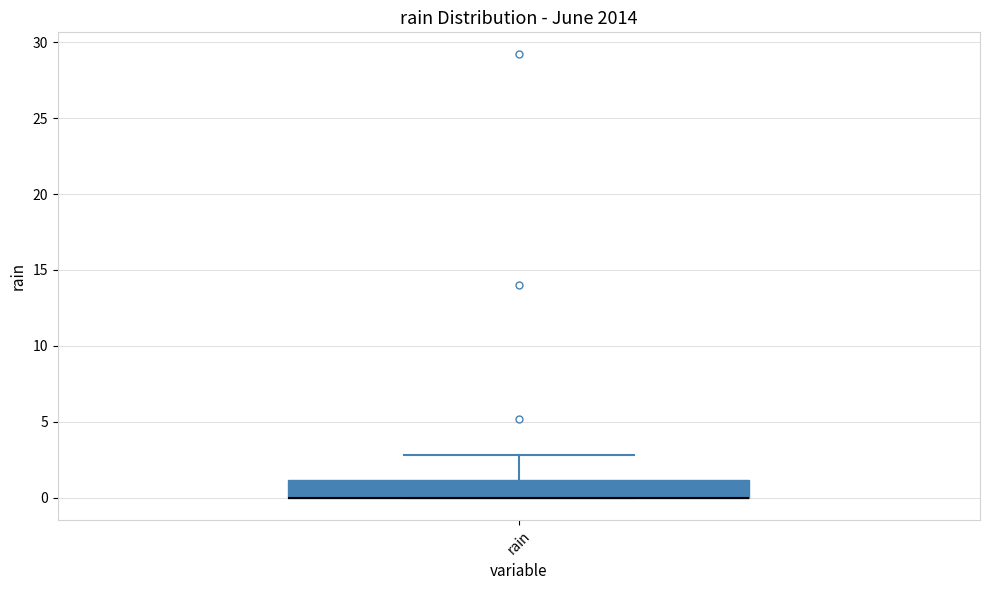

Where is the lower edge of the box for rain on the y-axis? The values are not printed on the chart, so give them approximately, as read against the axis.

0